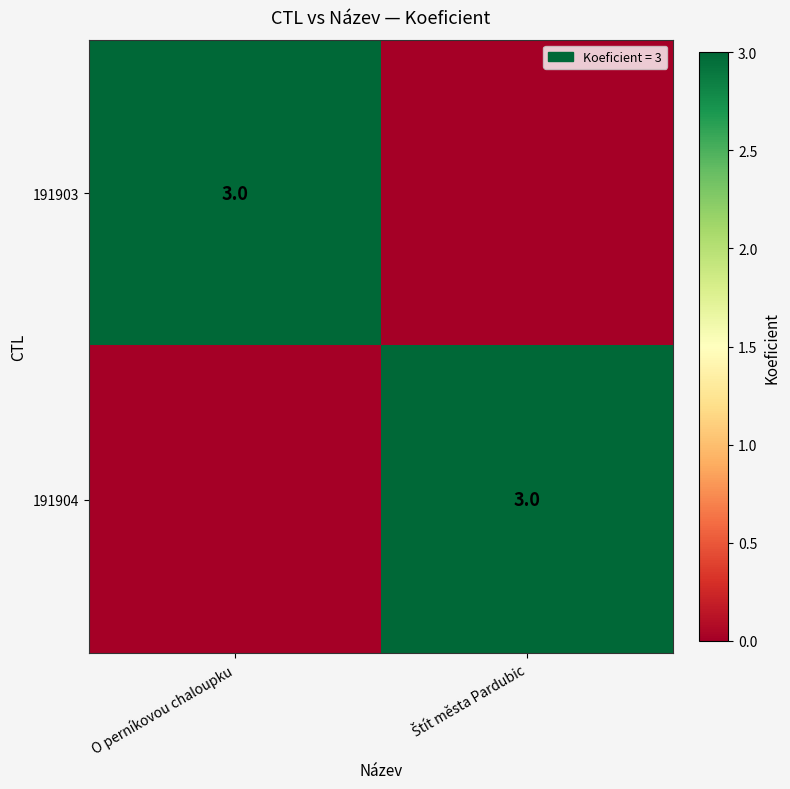

Is it true that 191903 equals 1 at O perníkovou chaloupku?

False